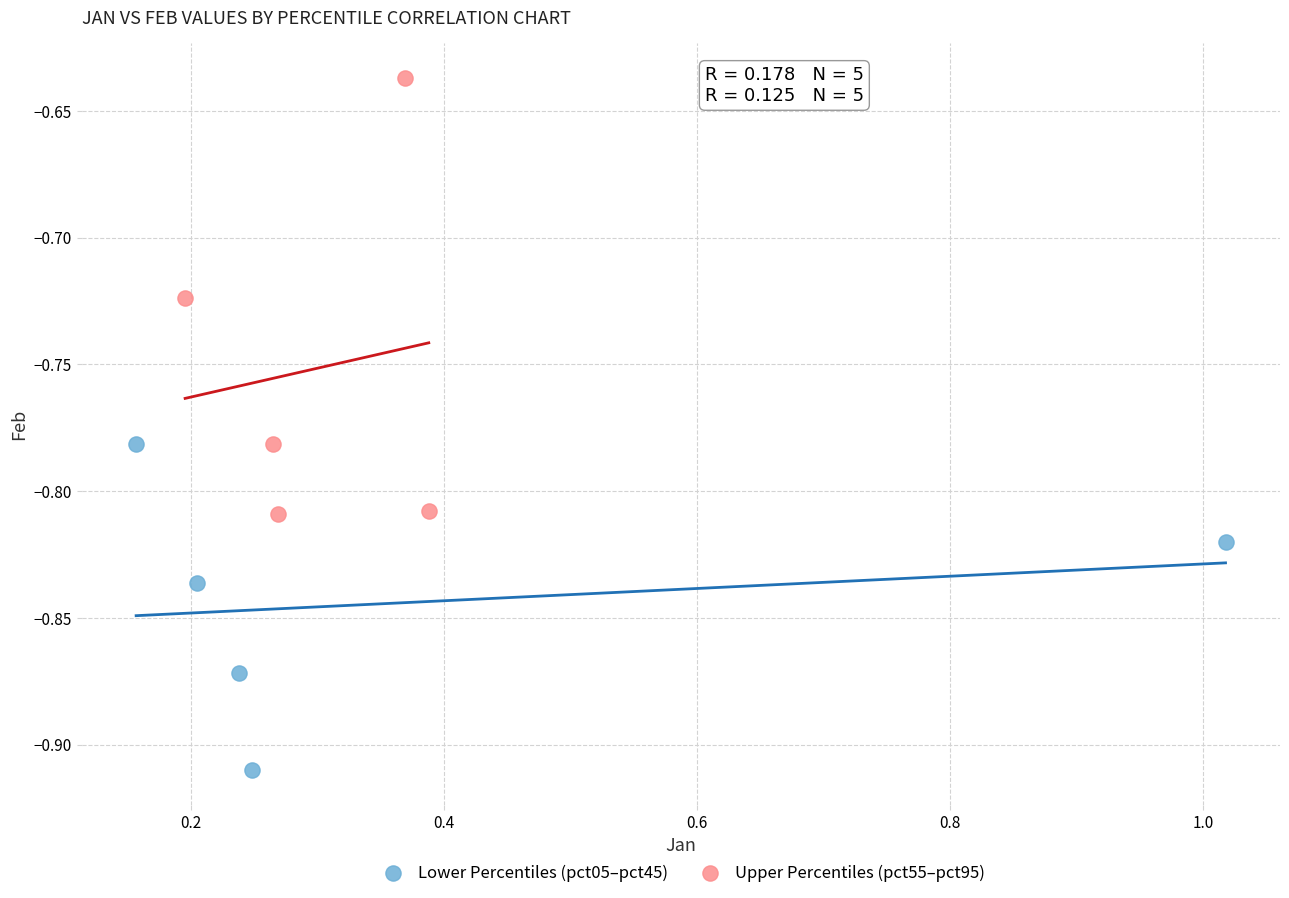

Which series contains the lowest Y value?

Lower Percentiles (pct05–pct45)